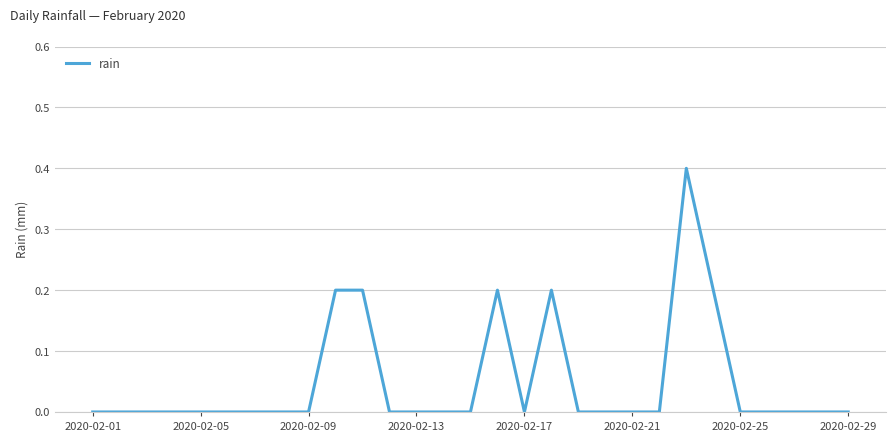

What is the greatest value displayed?

0.4